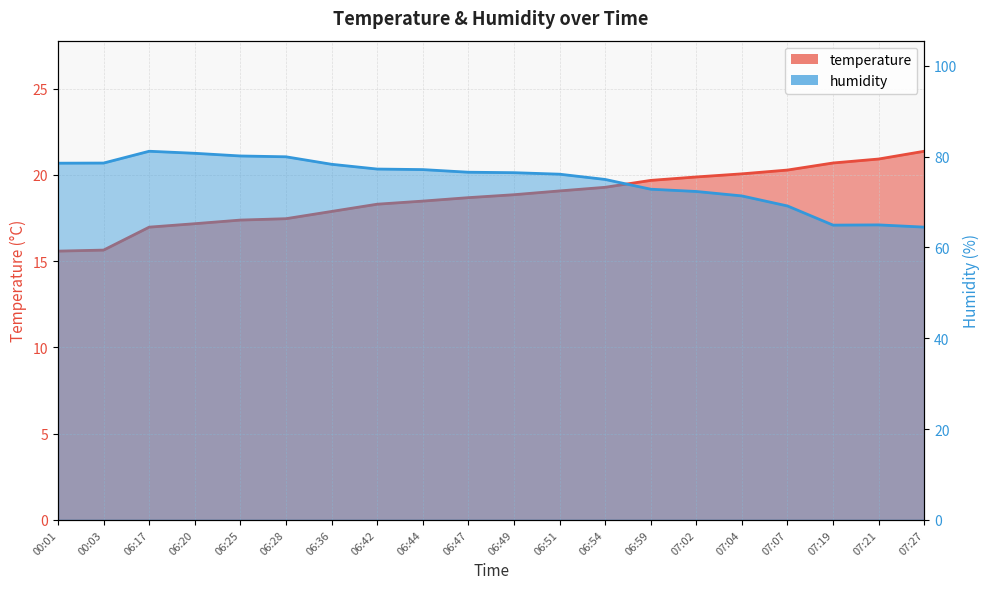

List the series in order of their overall mean, highest first.

humidity, temperature